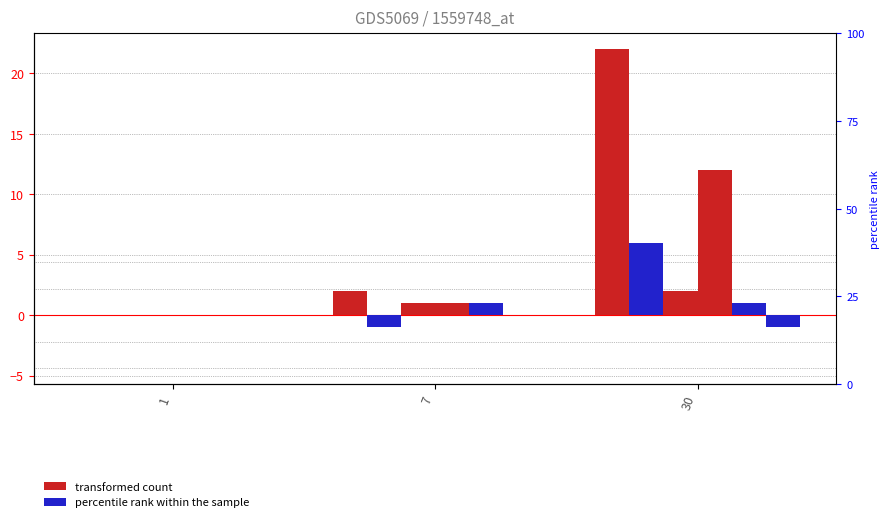

At which category is the sum across all series the highest?

30